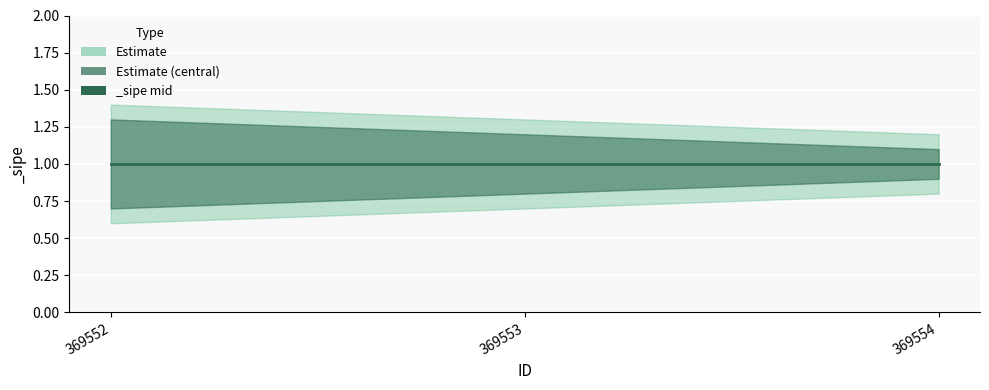

List the series in order of their overall mean, highest first.

_sipe_upper, _sipe_mid, _sipe_lower